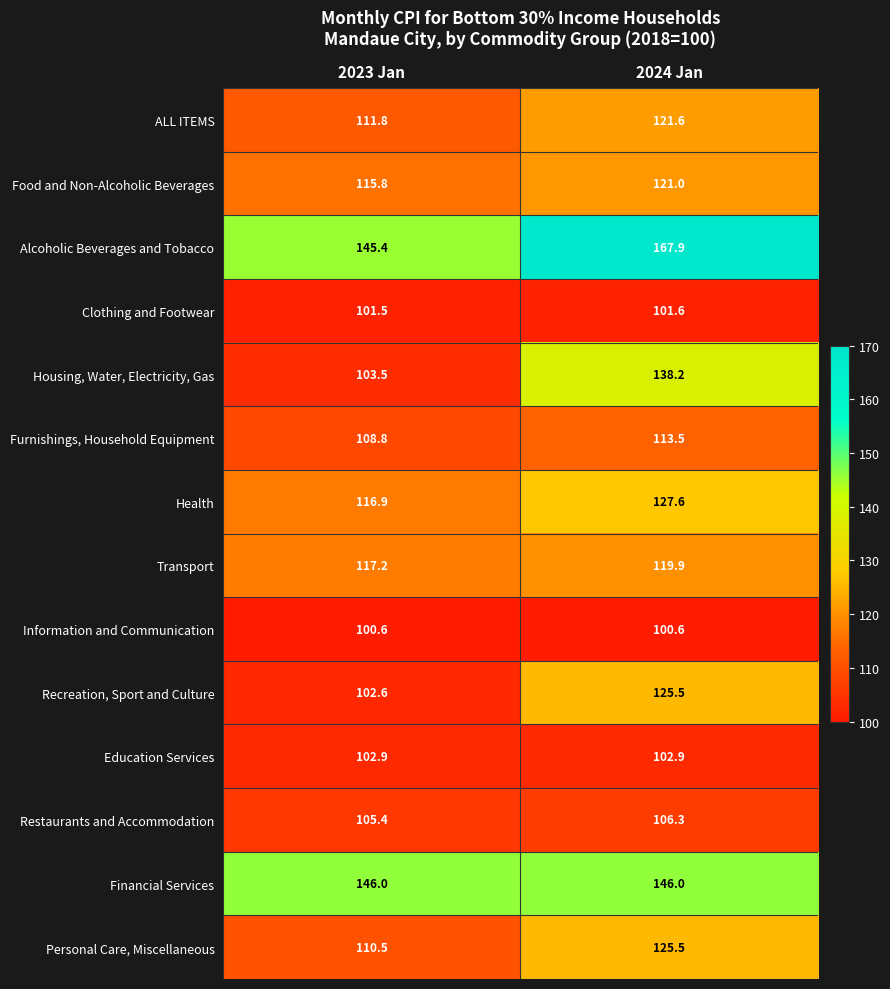

Which series changed the most between 2023 Jan and 2024 Jan?

Housing, Water, Electricity, Gas